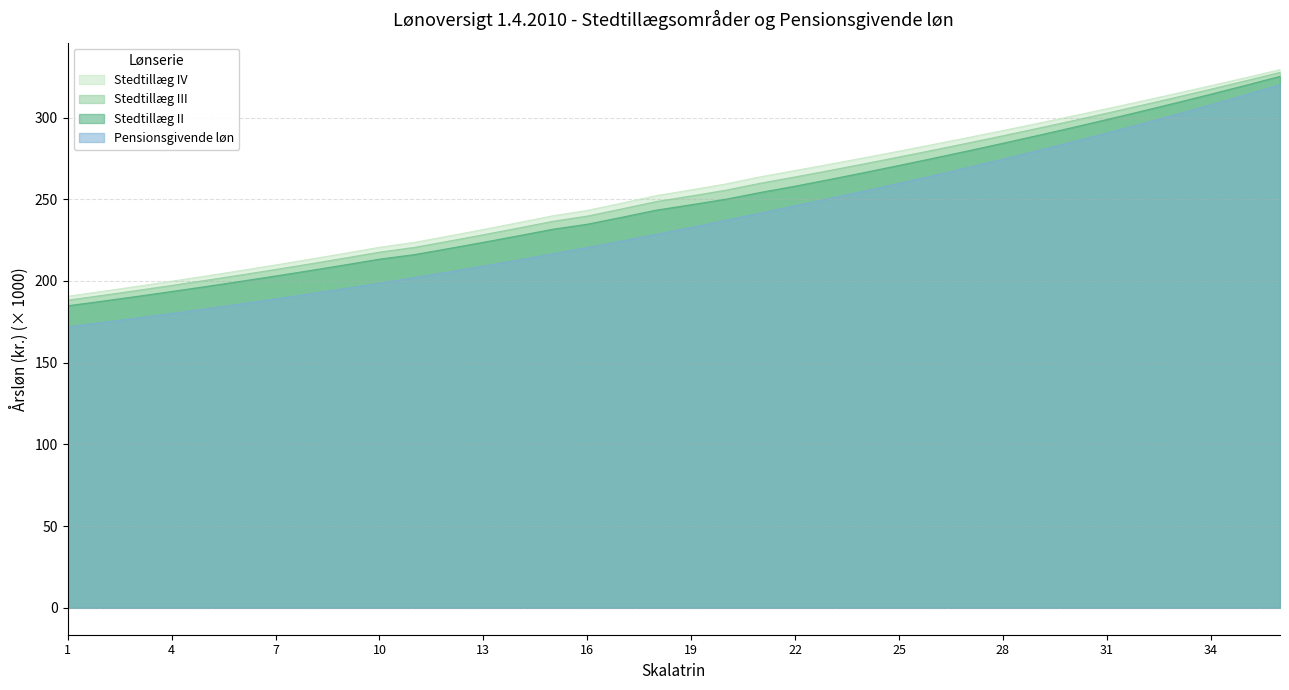

What is the total value across all series at 16?

938.1